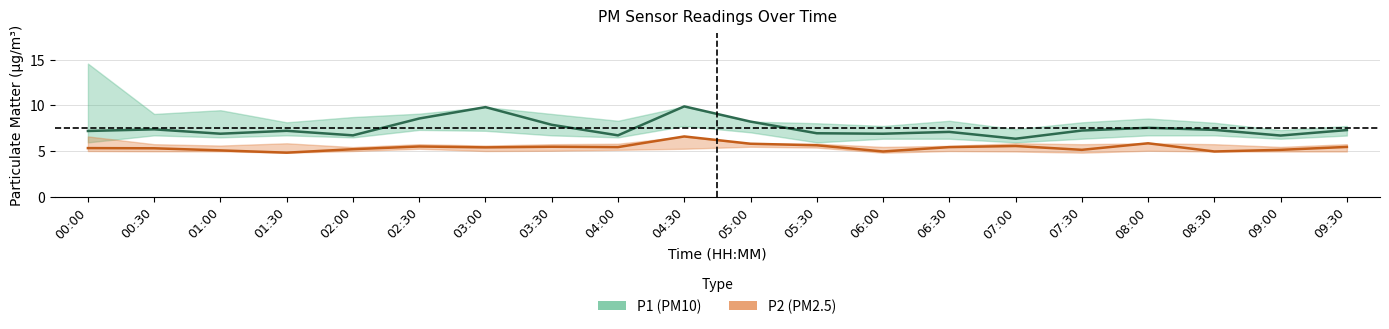

Which series has the largest range (max minus min)?

P1